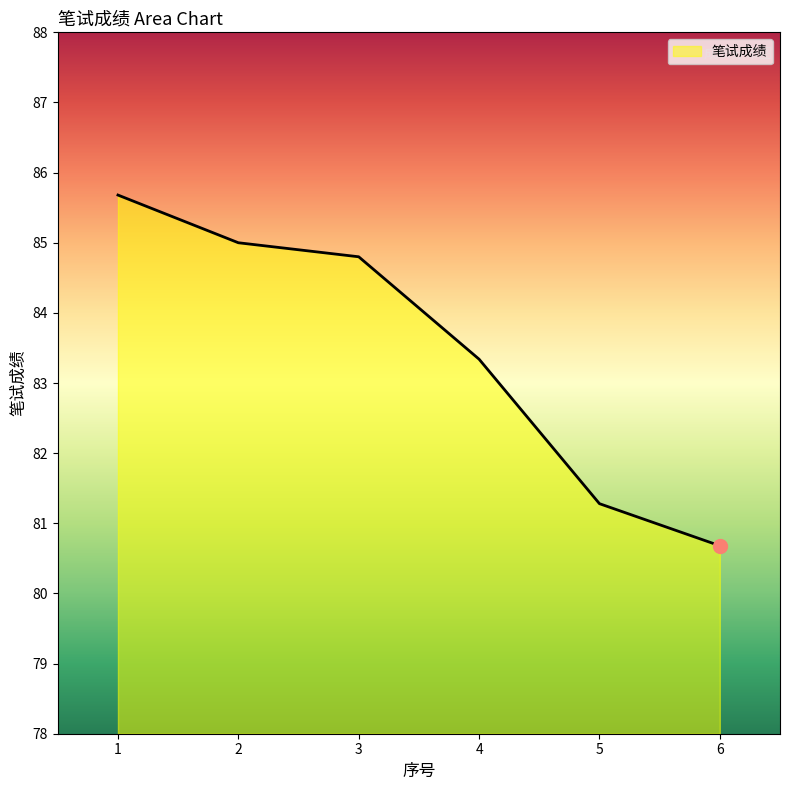

True or false: the data shows 80.7 at 6.

True